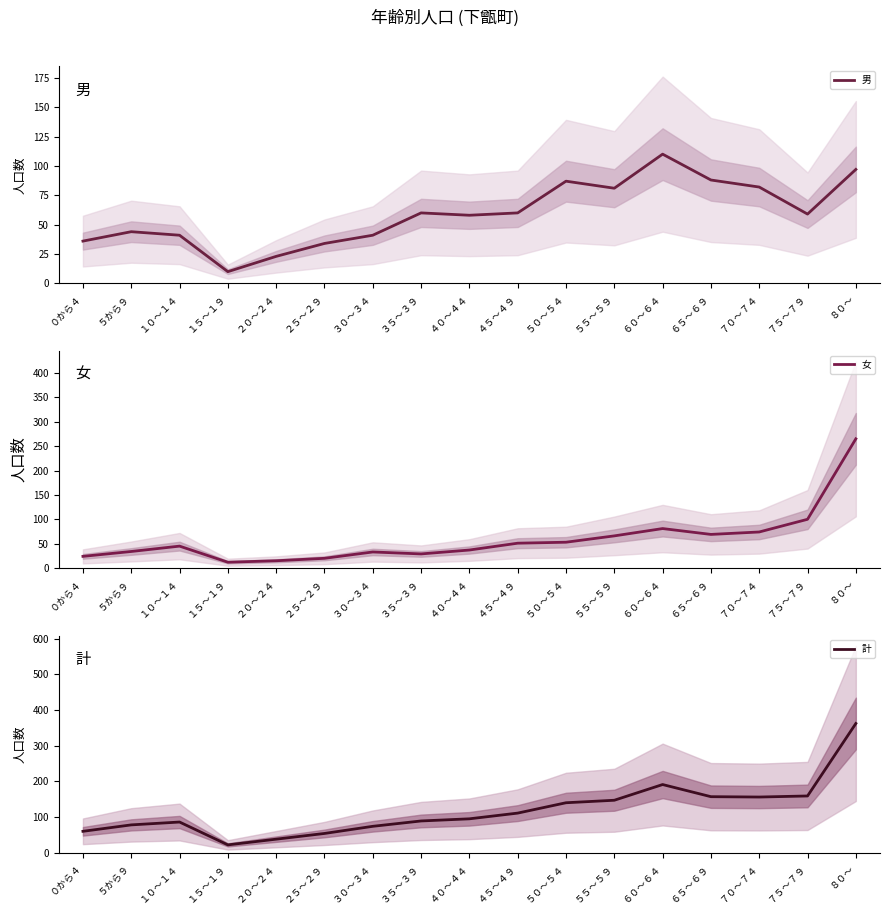

Which series has the largest total across all categories?

計